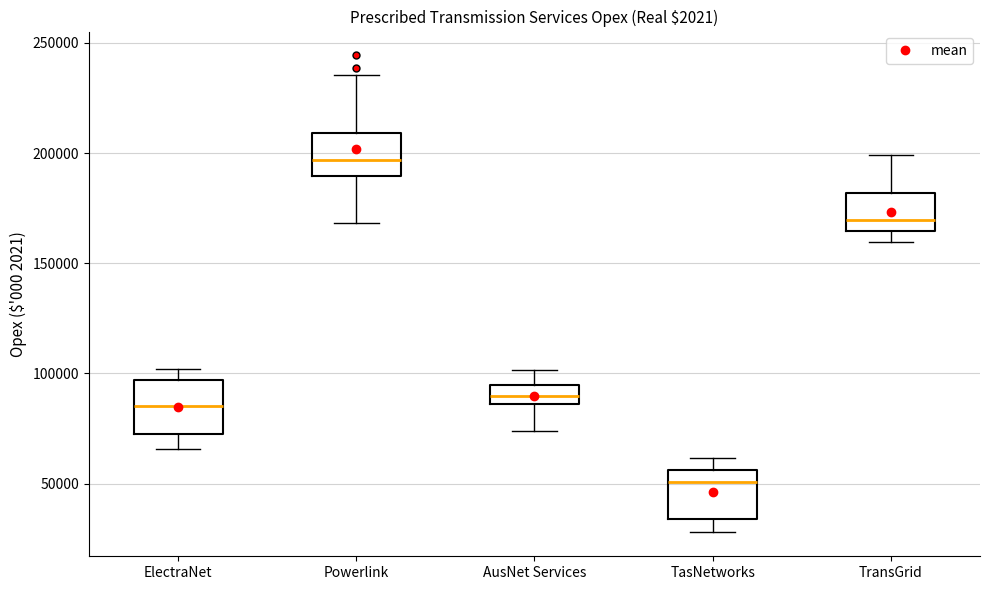

Reading left to right, read every box against the y-axis: the position of its median line, the range the box covers, and the ends of its whiskers. The values are not printed on the chart, so give them approximately, as read against the axis.

ElectraNet: median 85000, box 75000 to 95000, whiskers 65000 to 100000
Powerlink: median 195000, box 190000 to 210000, whiskers 170000 to 235000
AusNet Services: median 90000, box 85000 to 95000, whiskers 75000 to 100000
TasNetworks: median 50000, box 35000 to 55000, whiskers 30000 to 60000
TransGrid: median 170000, box 165000 to 180000, whiskers 160000 to 200000